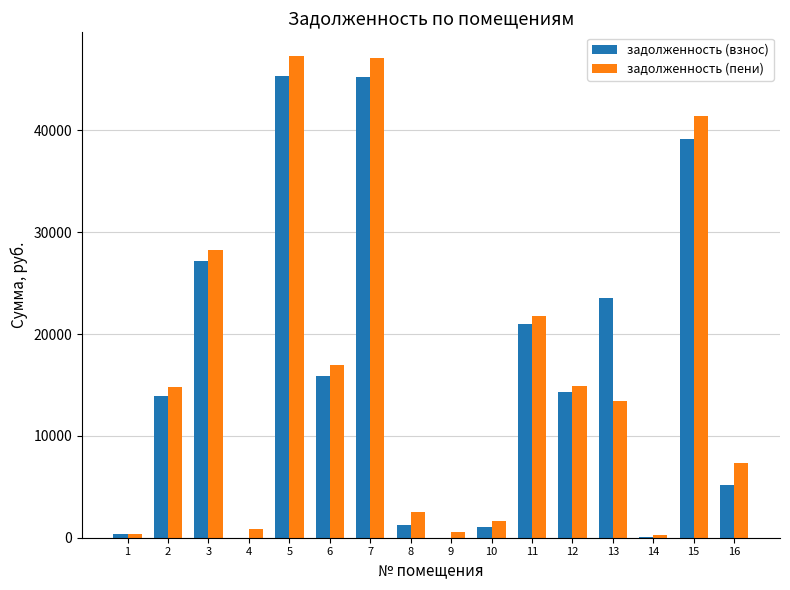

What is the greatest value displayed?

47272.7